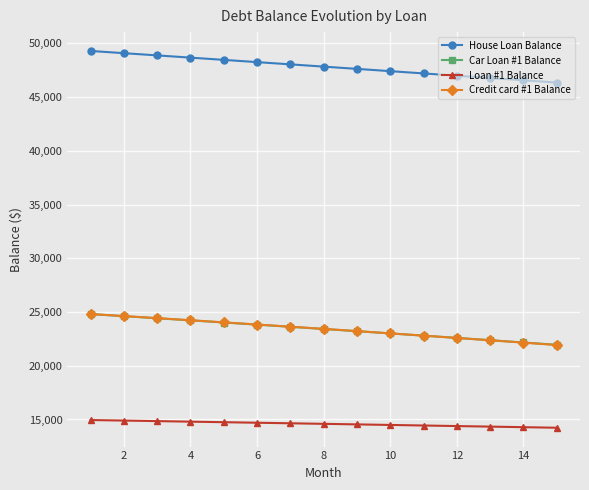

What is the minimum value shown in the chart?

14232.2